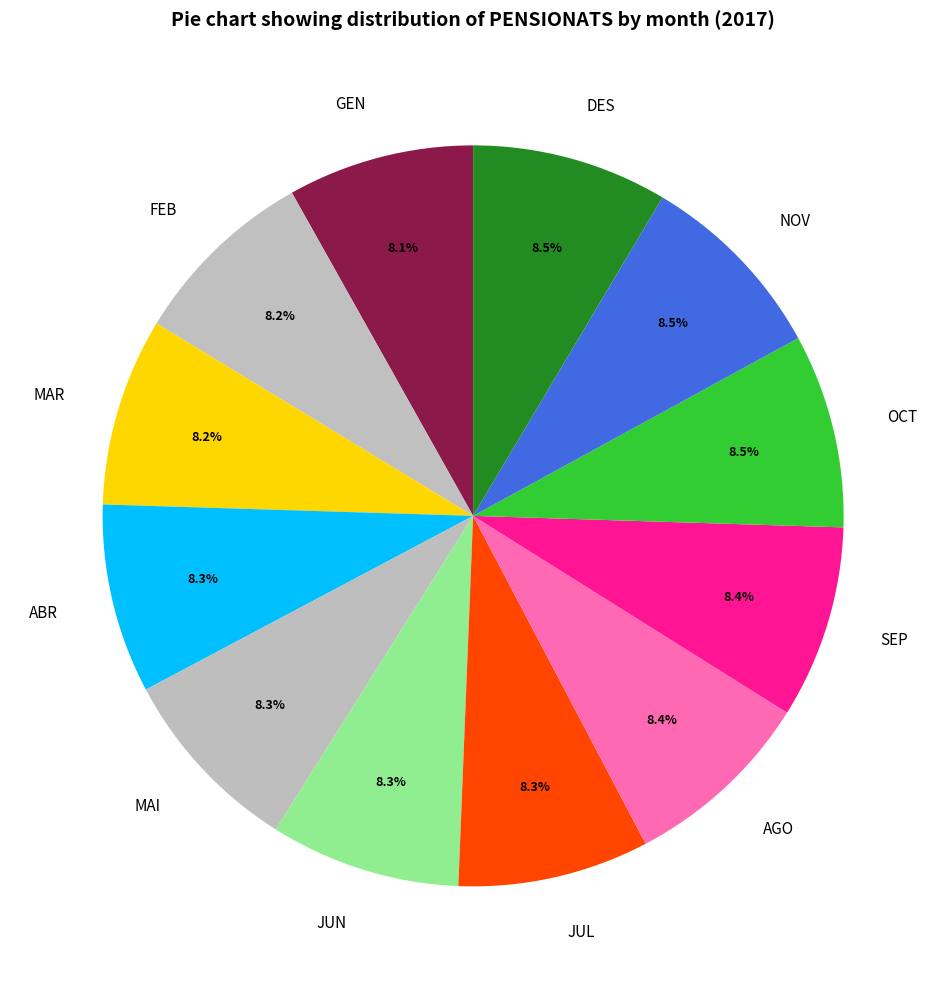

How many slices are in this pie chart?

12